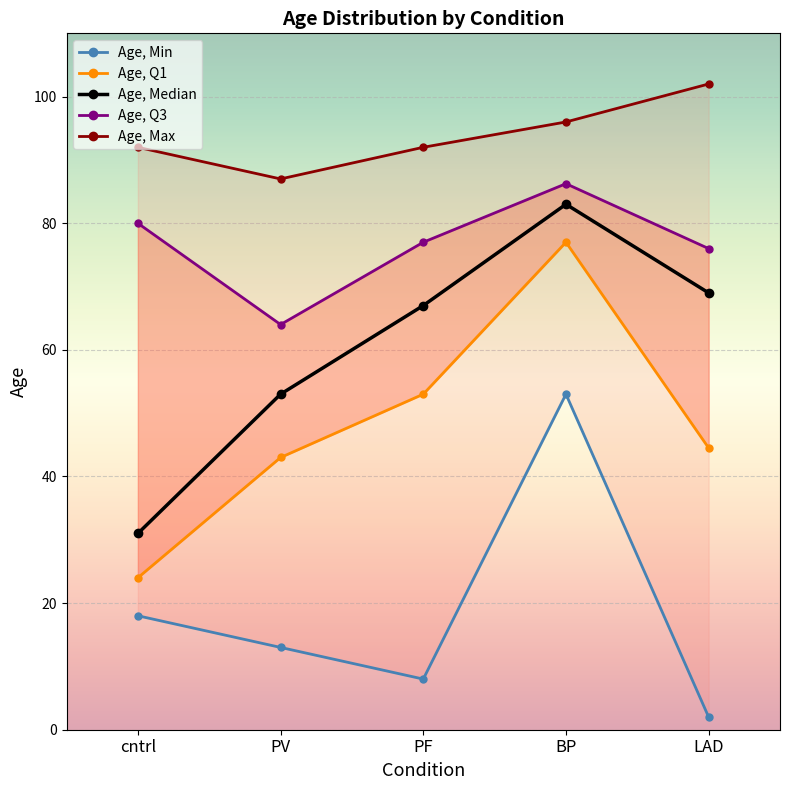

Which series has the largest range (max minus min)?

Age, Q1